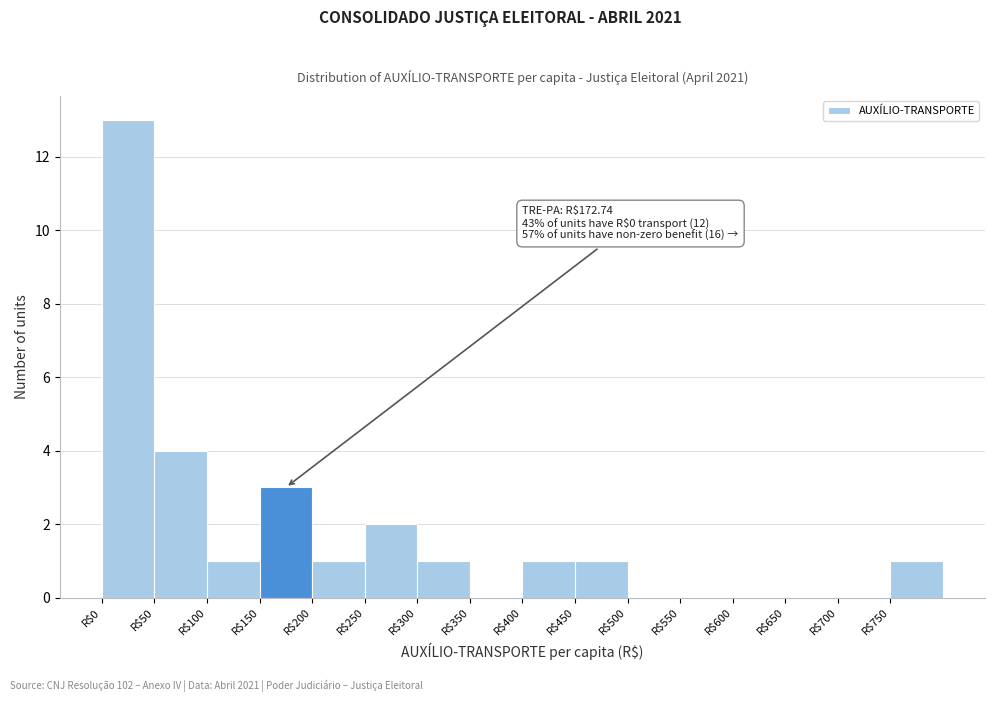

Over which range of the x-axis is the bar tallest?

0 to 50